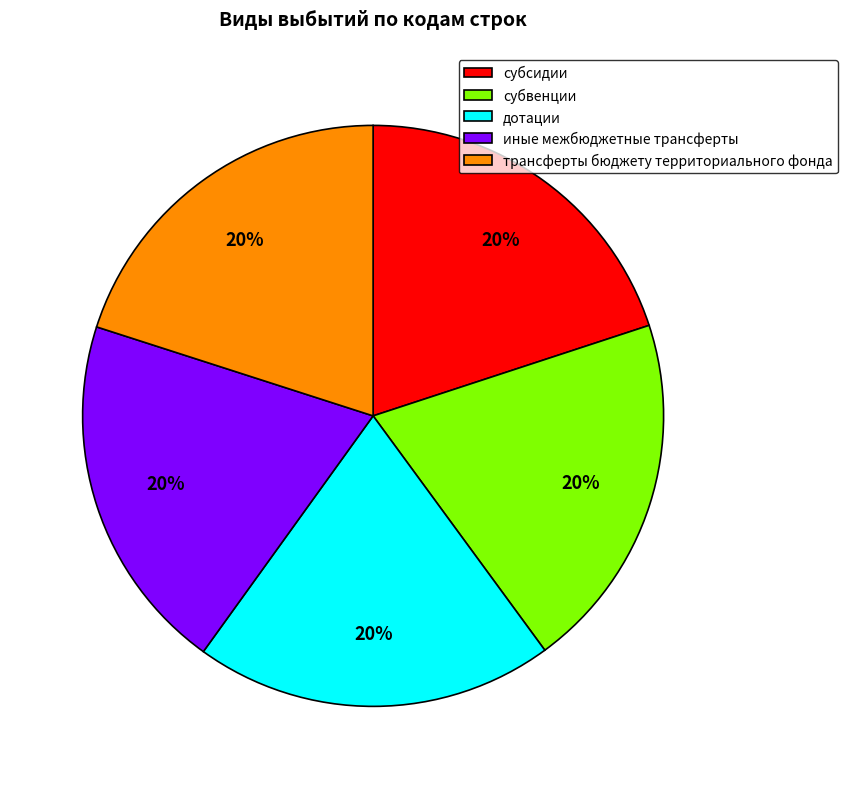

Is дотации the majority of the pie?

No